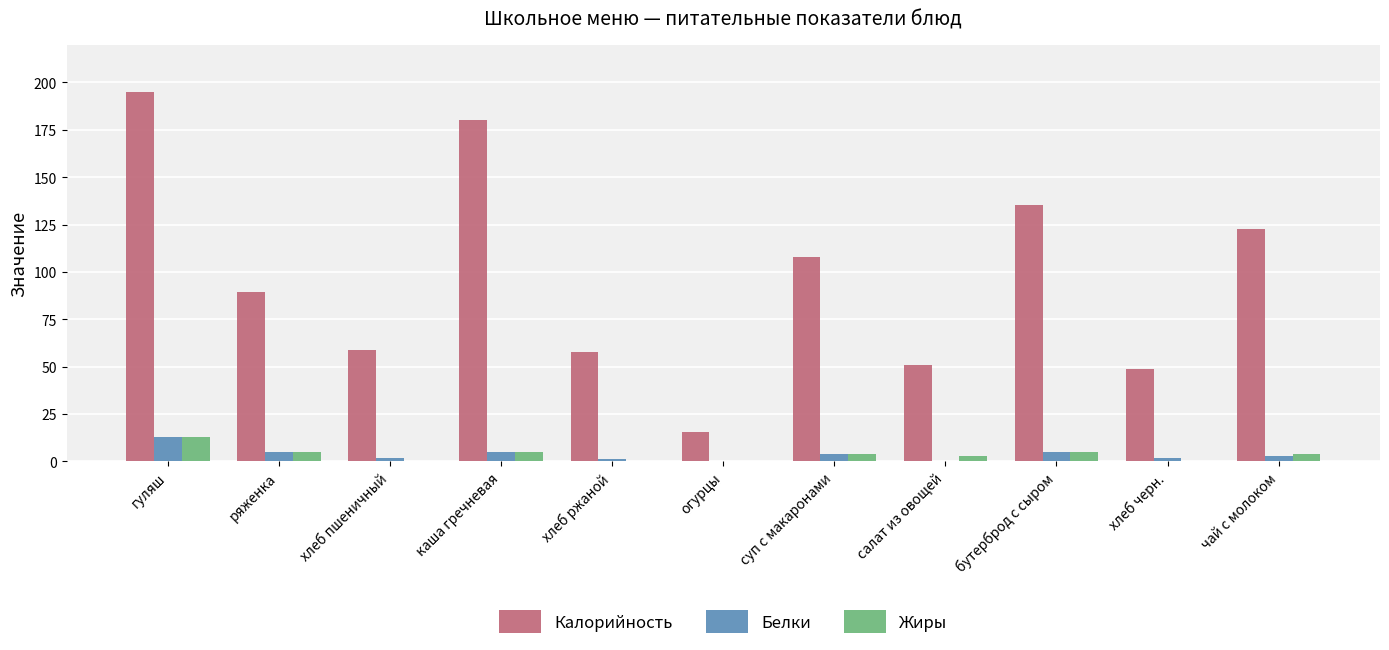

Which series changed the most between гуляш and хлеб пшеничный?

Калорийность